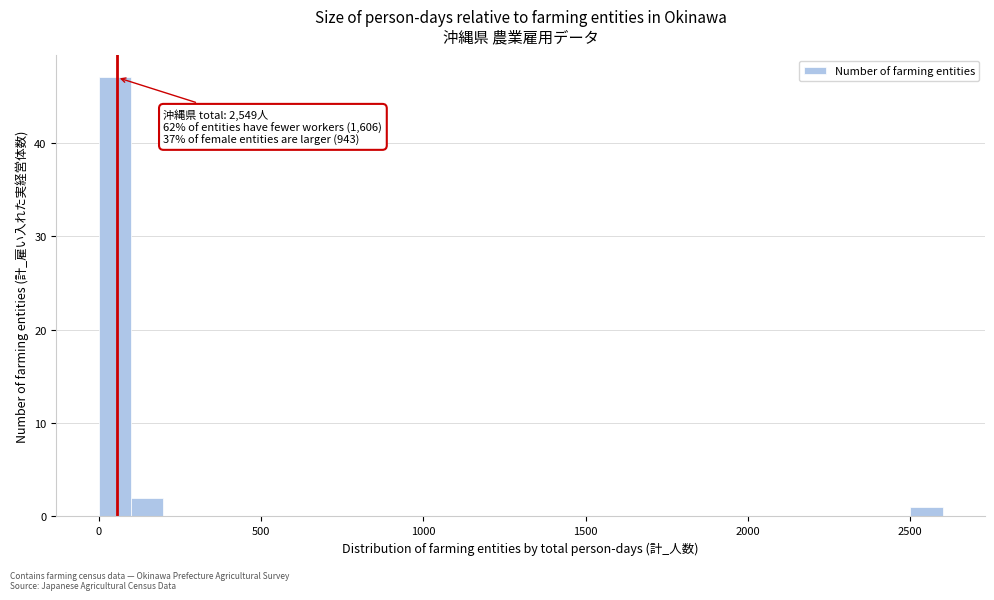

Around what value on the x-axis is the tallest bar? Give the approximate position of its centre, as read against the axis.

50